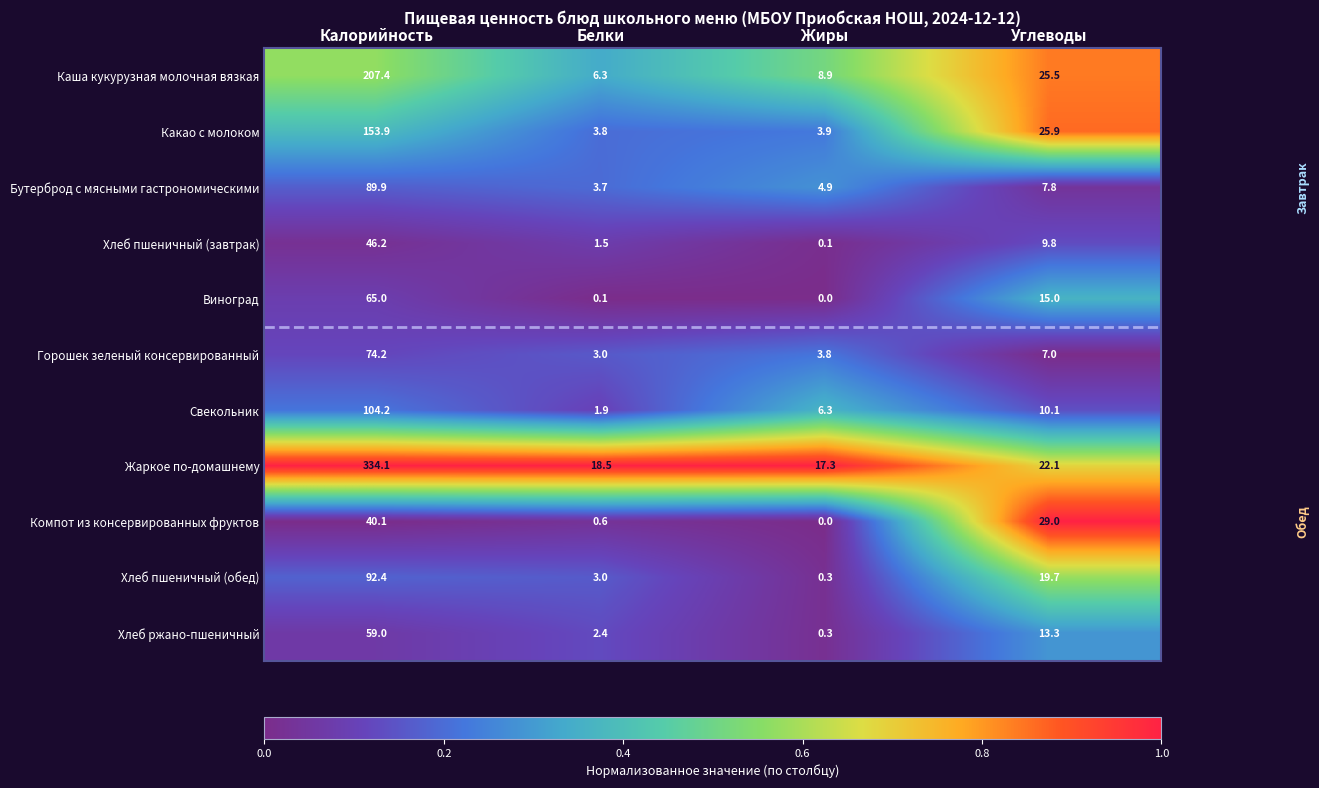

What is the difference between the maximum and minimum values in the Хлеб ржано-пшеничный series?

58.7